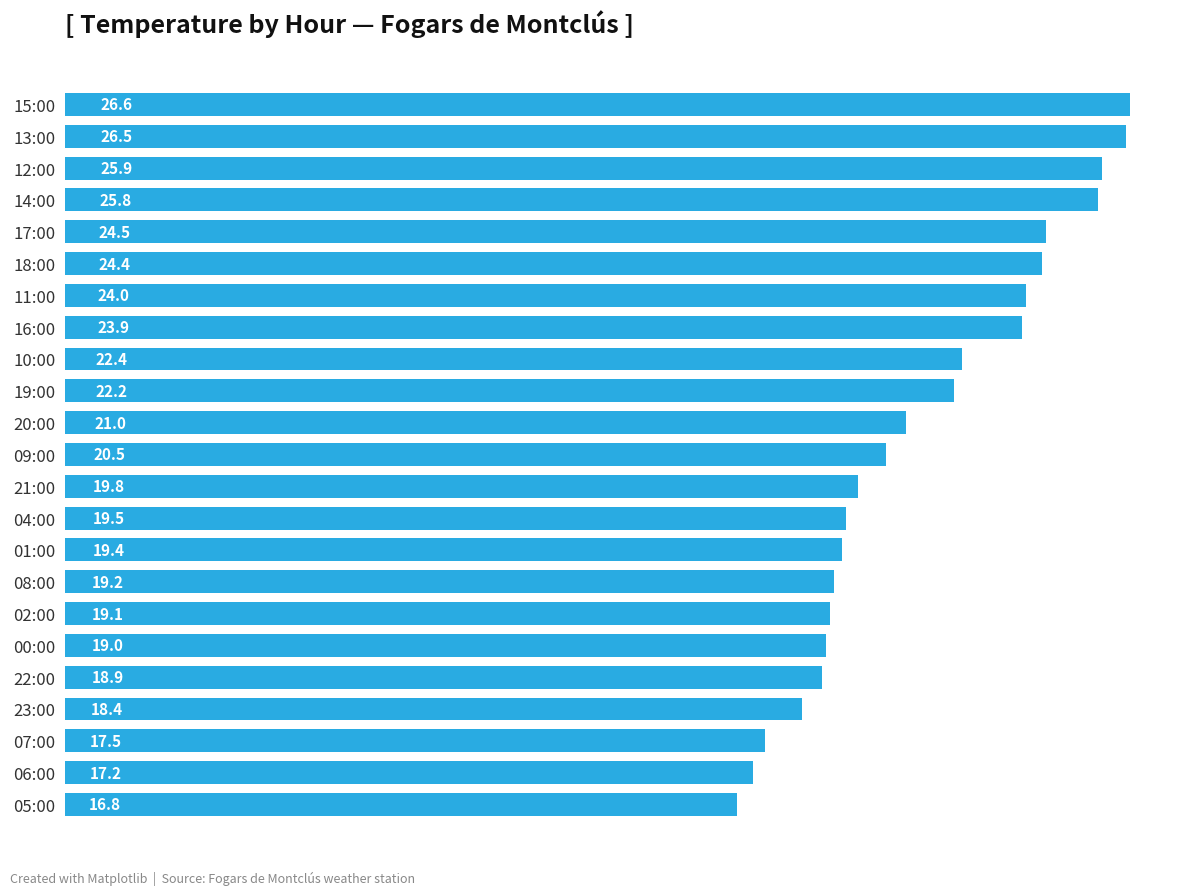

Rank the categories by value from lowest to highest.

05:00, 06:00, 07:00, 23:00, 22:00, 00:00, 02:00, 08:00, 01:00, 04:00, 21:00, 09:00, 20:00, 19:00, 10:00, 16:00, 11:00, 18:00, 17:00, 14:00, 12:00, 13:00, 15:00